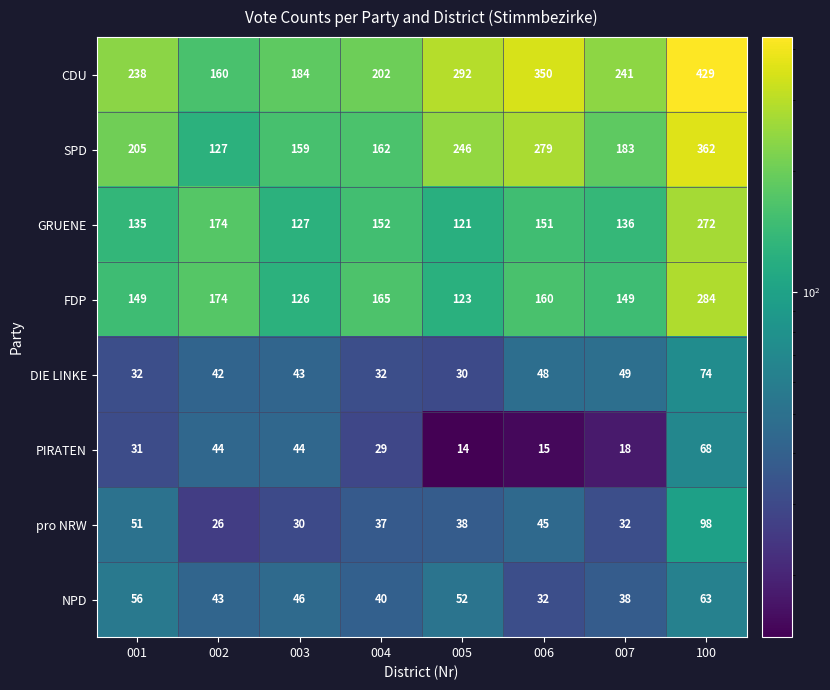

How many categories are shown in the chart?

8